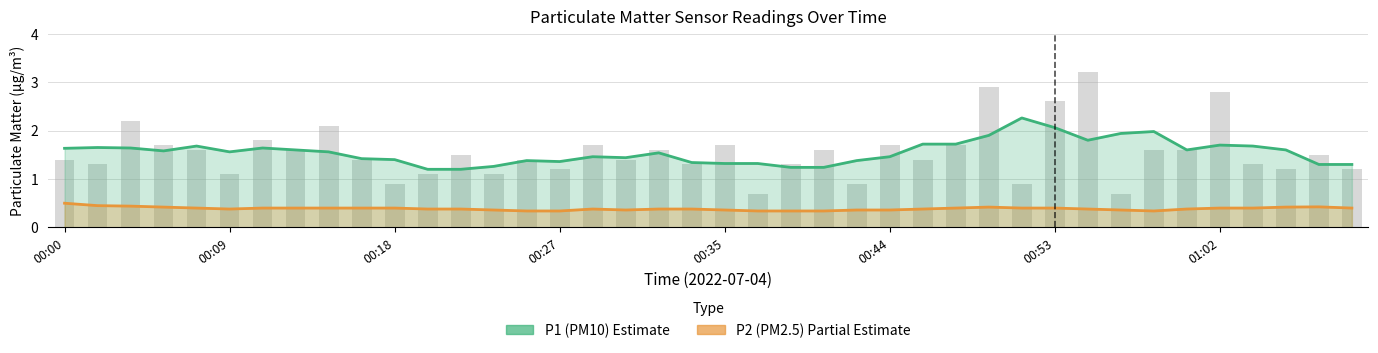

At 00:53, list the series in order from smallest to largest.

P2 (PM2.5), P1 (PM10)